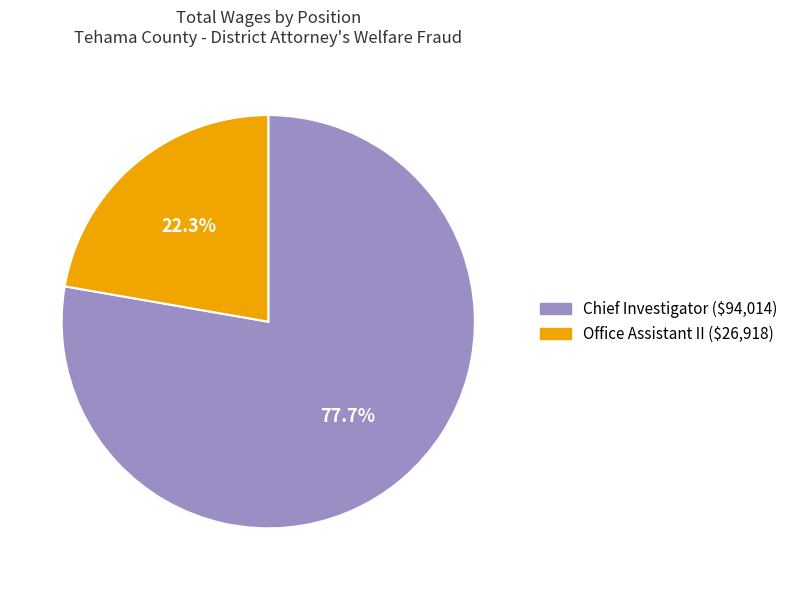

Which has a higher value, Chief Investigator or Office Assistant II?

Chief Investigator